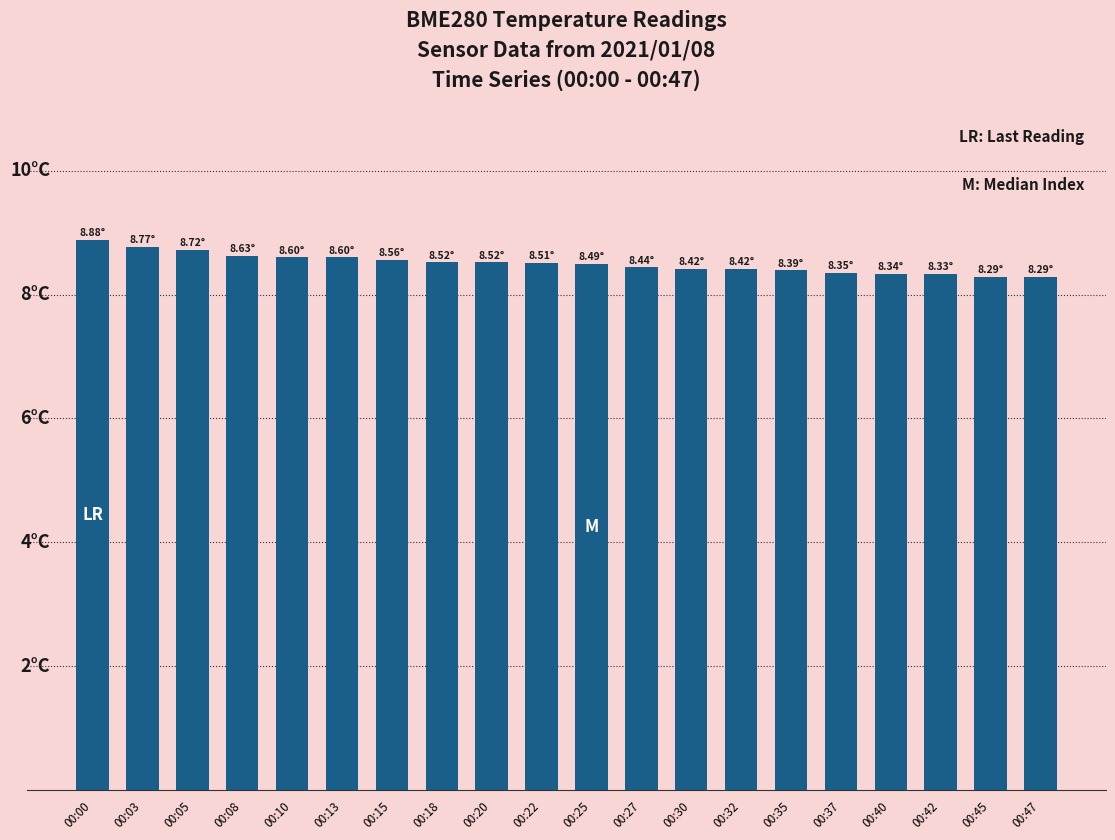

At which label is the value closest to 8?

00:45